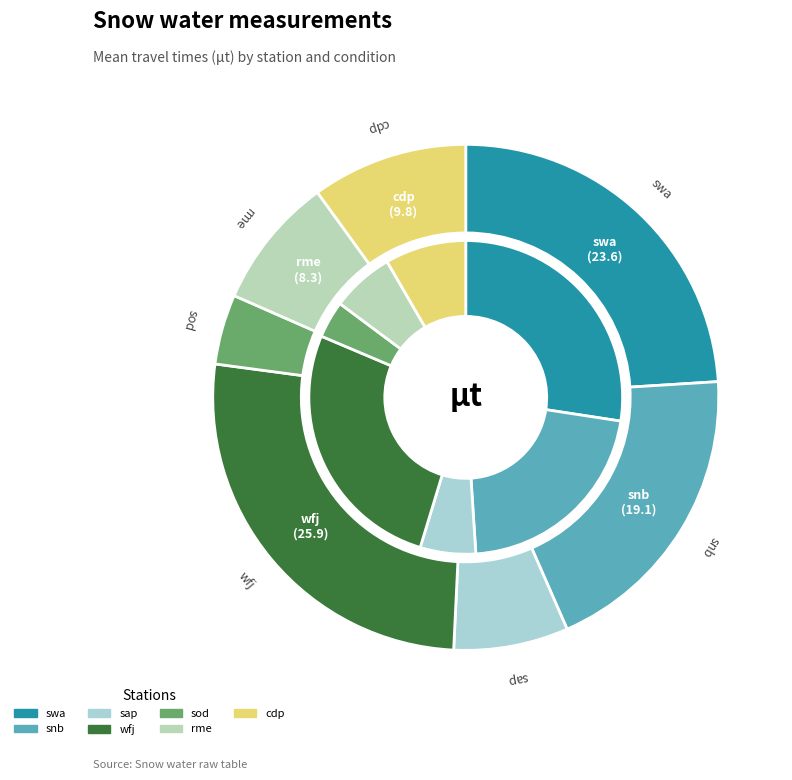

What portion of the pie excludes wfj?

73.7%